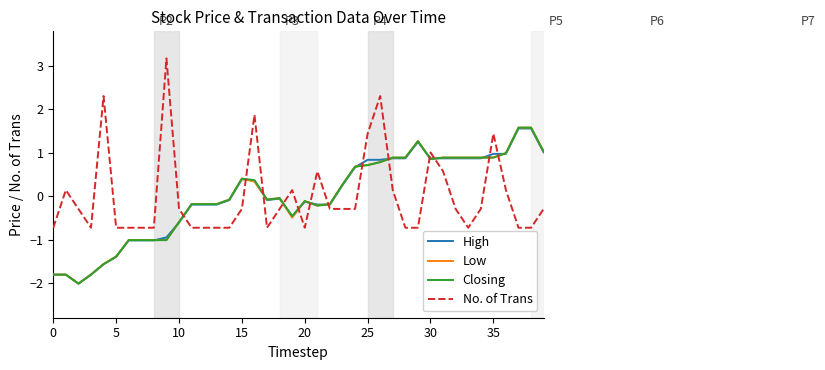

True or false: No. of Trans and Low cross at least once.

True